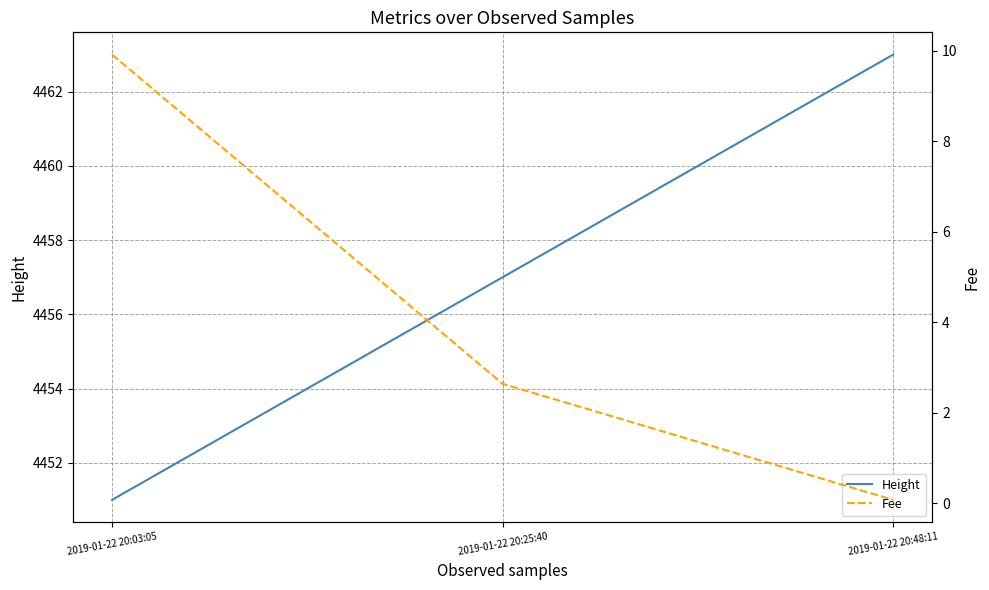

How many data points in Height are above 4457?

1